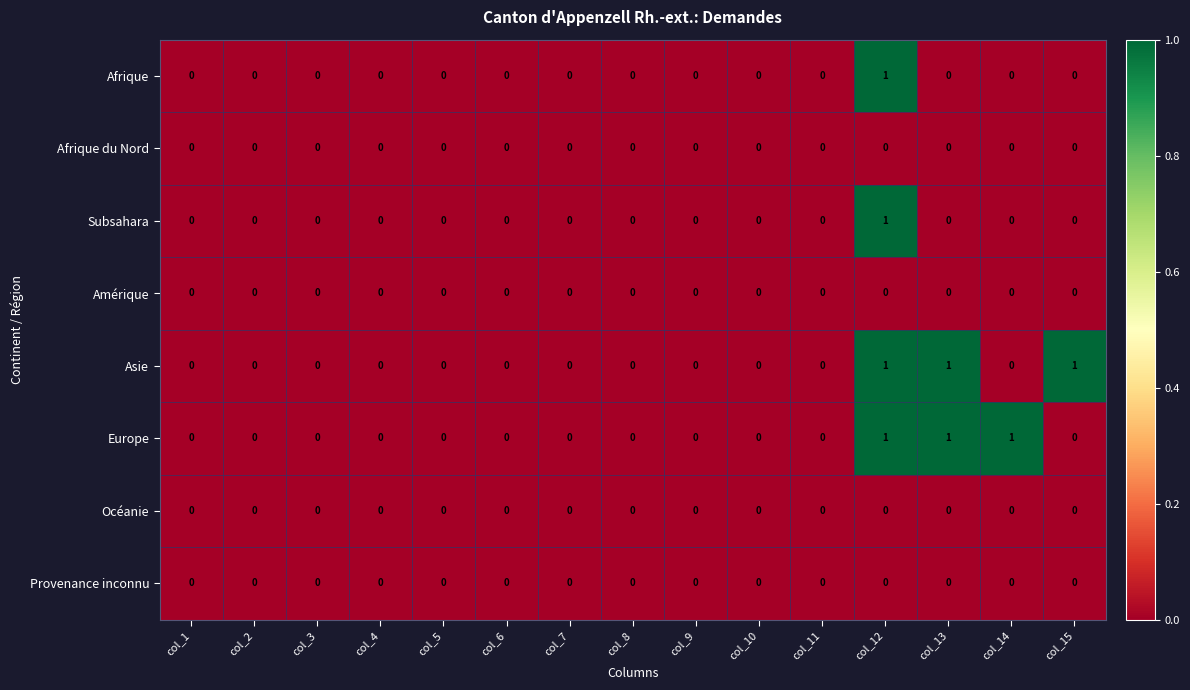

True or false: Provenance inconnu has a value of 0 at col_2.

True